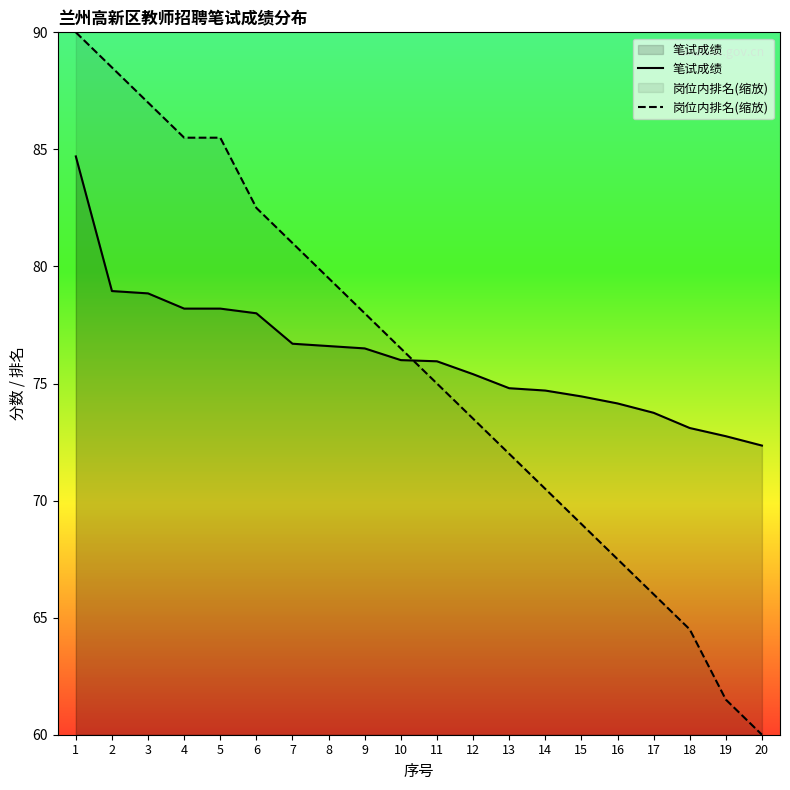

The 岗位内排名(缩放) series shows 90.3 at 17. True or false?

False